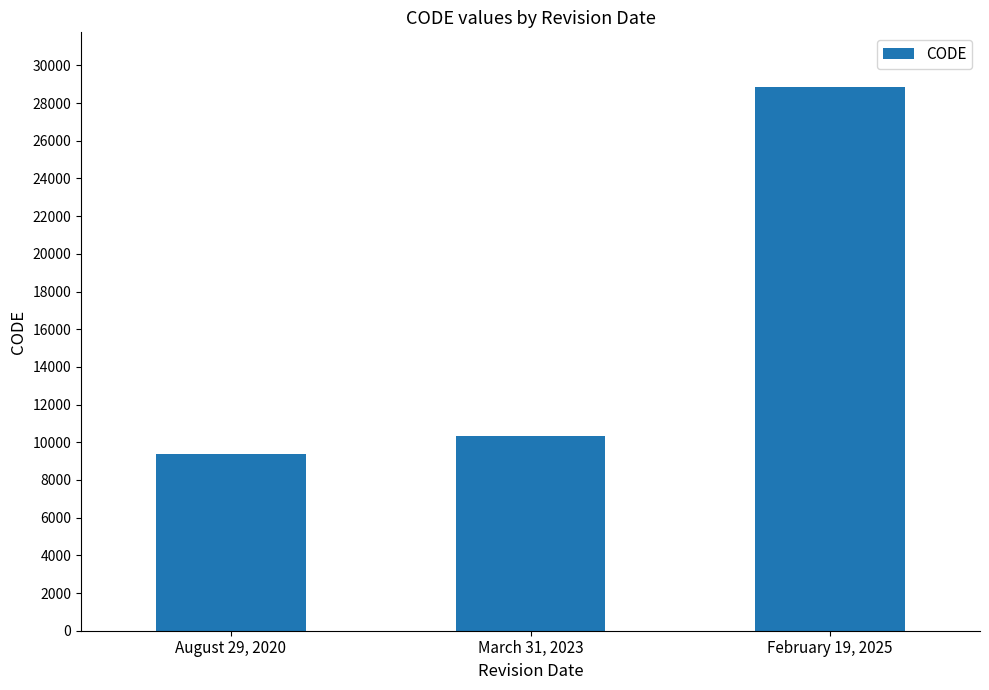

What is the greatest value displayed?

28866